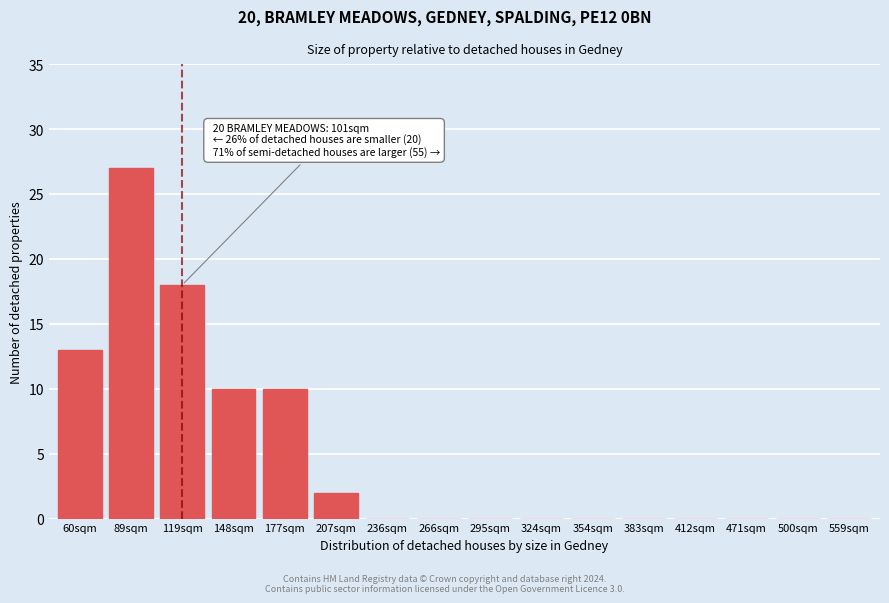

Reading left to right, extract all data points from this chart.

60sqm=13	89sqm=27	119sqm=18	148sqm=10	177sqm=10	207sqm=2	236sqm=0	266sqm=0	295sqm=0	324sqm=0	354sqm=0	383sqm=0	412sqm=0	471sqm=0	500sqm=0	559sqm=0